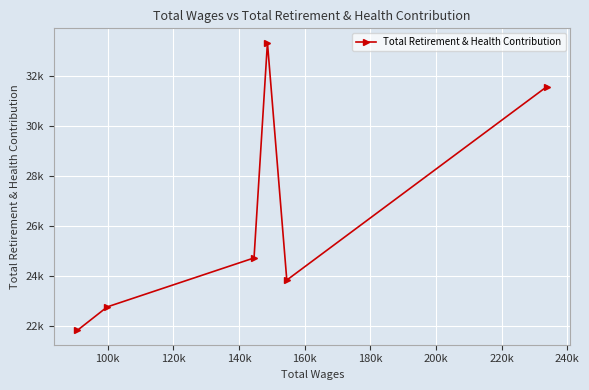

How many interior local peaks (higher than both neighbors) does the data have?

1